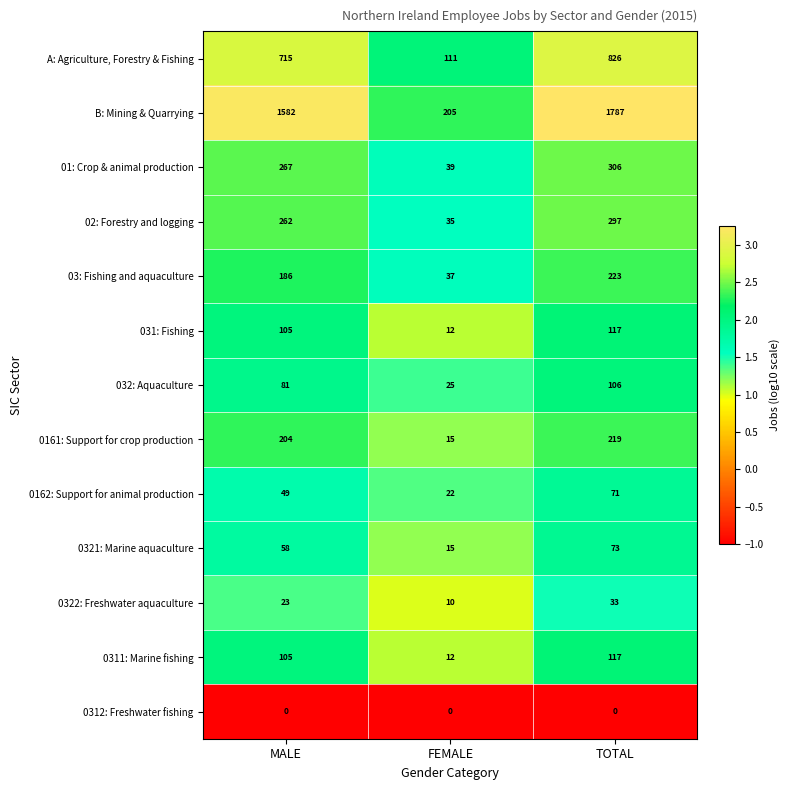

What is the total value across all series at FEMALE?

538